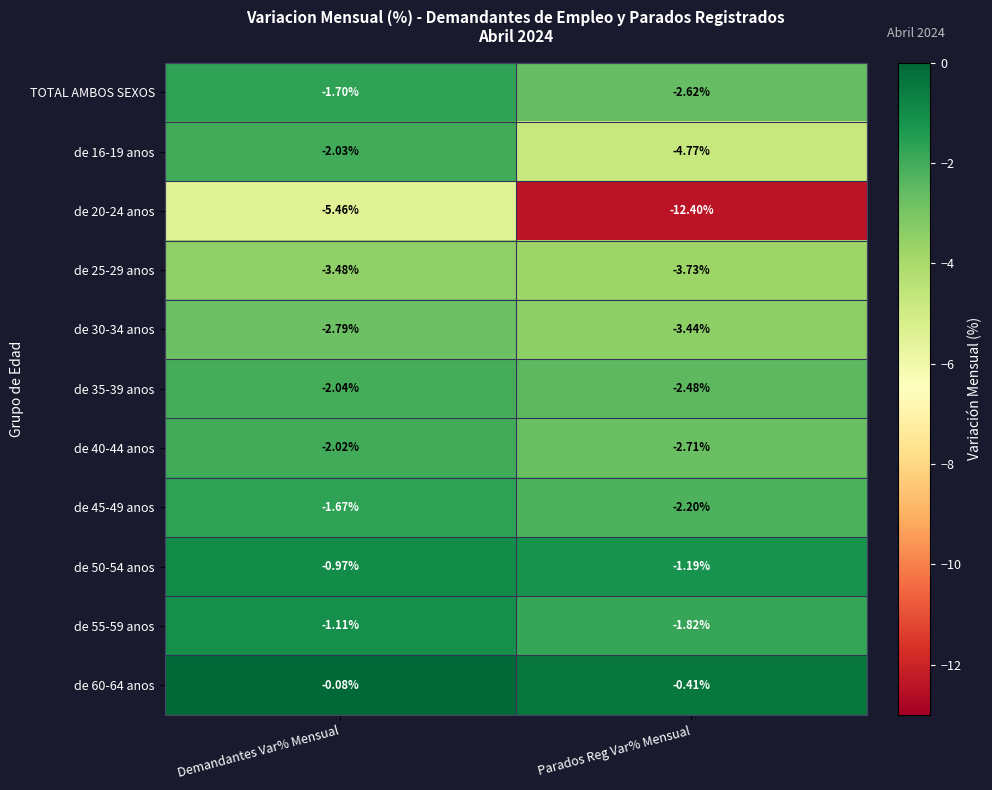

At how many categories does at least one series exceed -5?

2